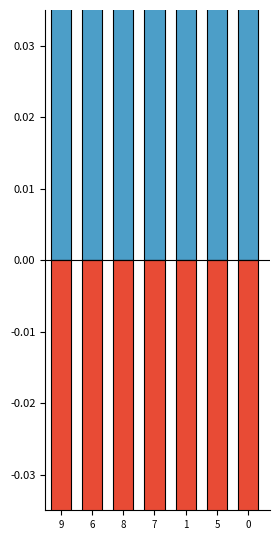

Rank the series by their average value, from highest to lowest.

positive, negative